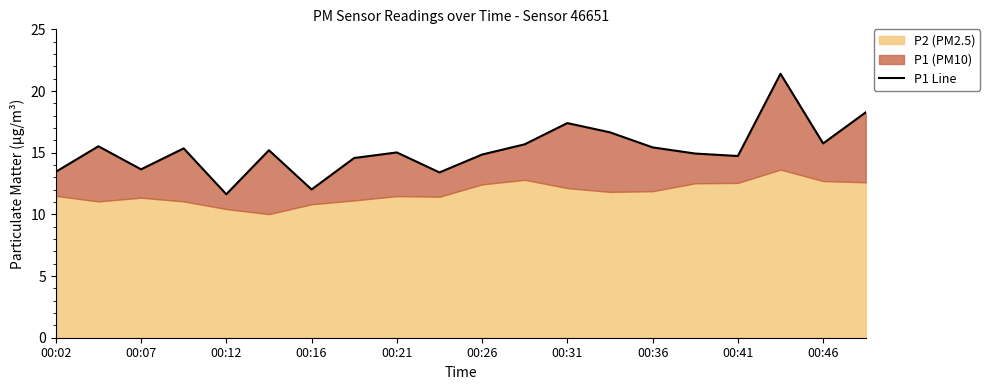

The chart shows a value of 9.6 at 19. True or false?

False